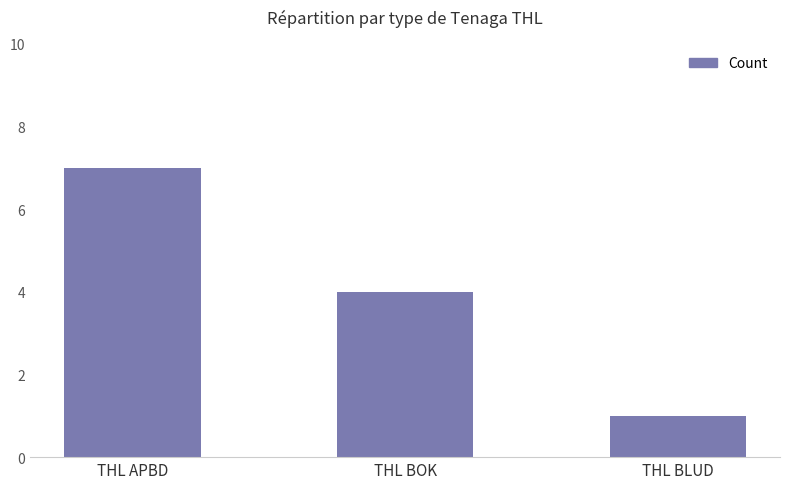

Reading left to right, list all the values displayed in this chart.

THL APBD=7	THL BOK=4	THL BLUD=1